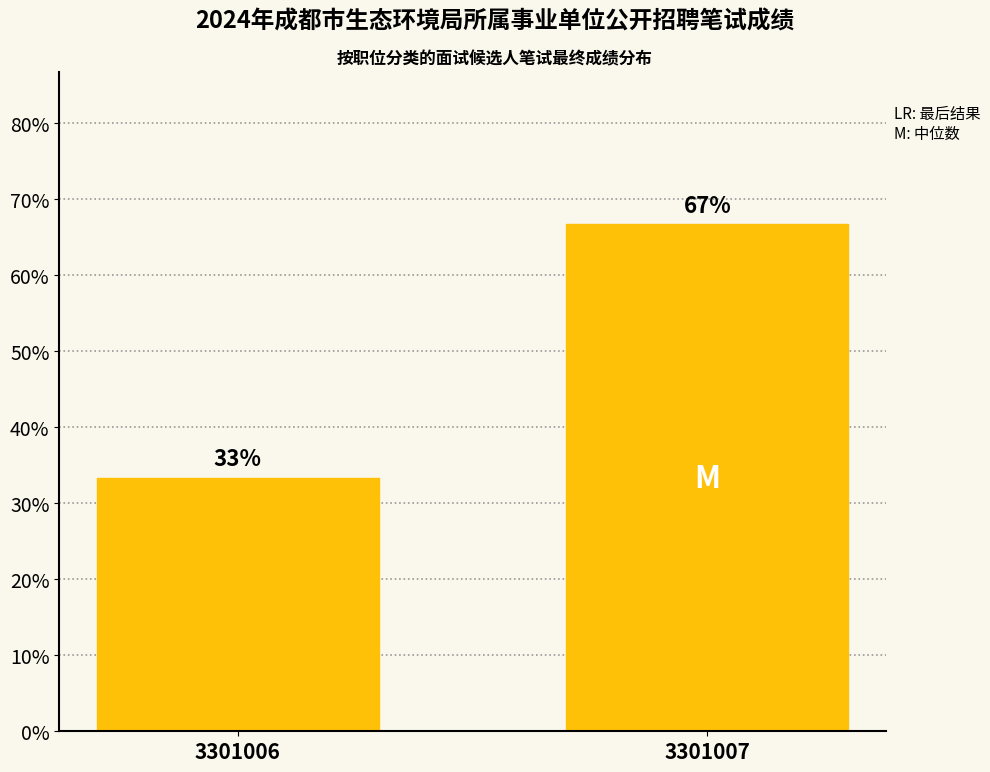

What is the value of the 2nd bar from the left?

66.7